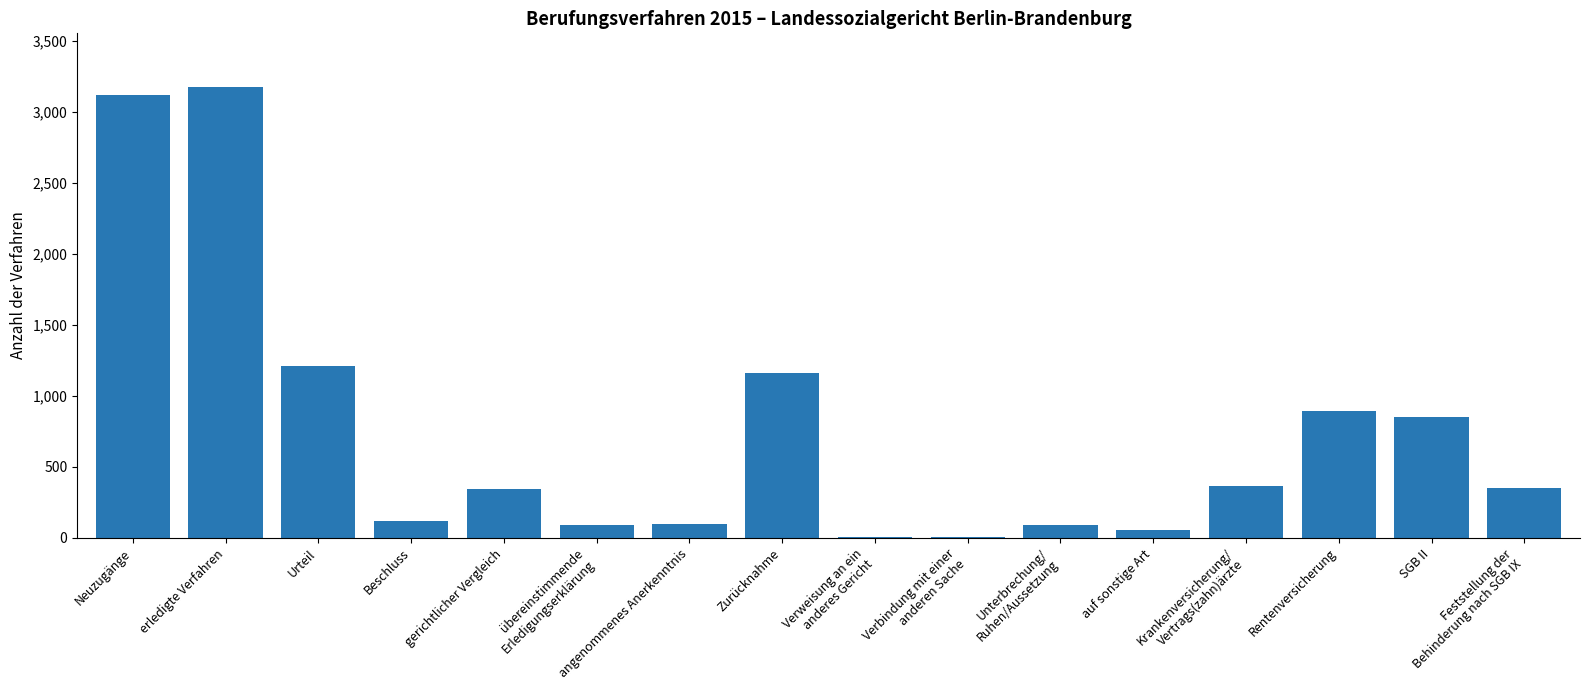

What is the greatest value displayed?

3172